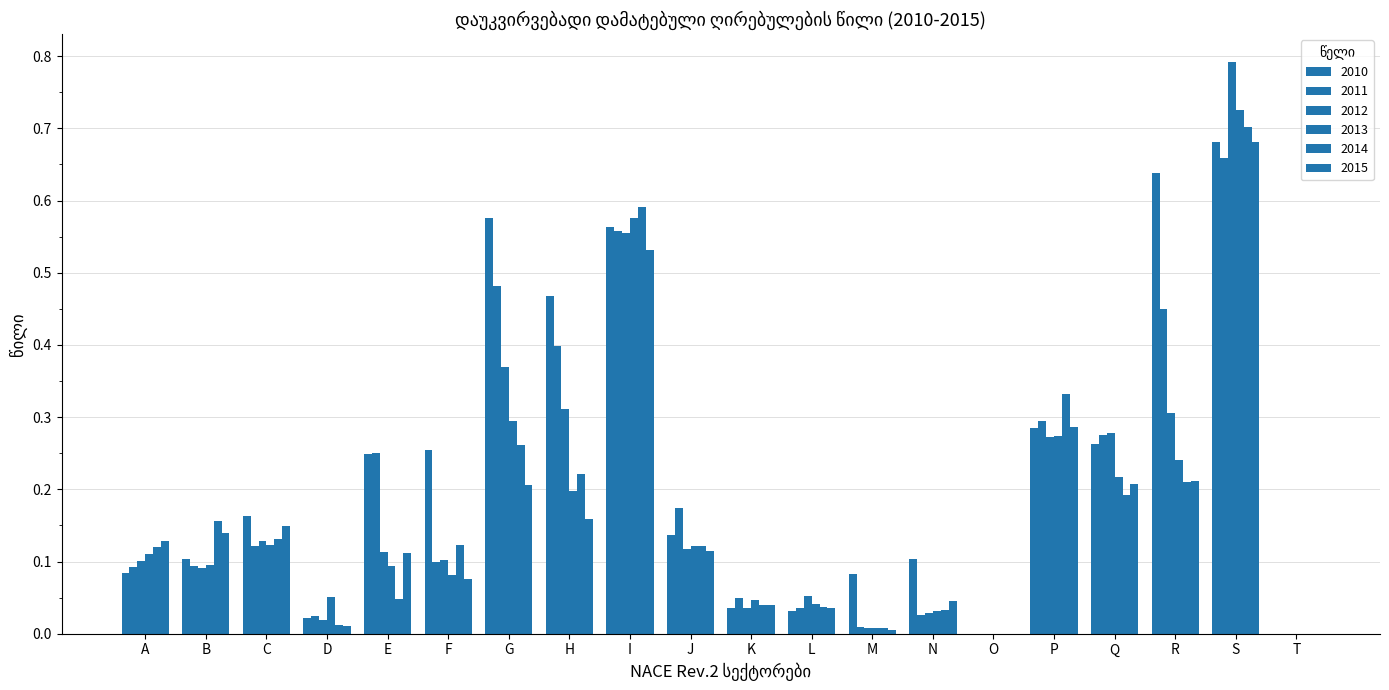

Reading left to right, what are all the values shown in this chart?

2010: 0.1	0.1	0.2	0.0	0.2	0.3	0.6	0.5	0.6	0.1	0.0	0.0	0.1	0.1	0.0	0.3	0.3	0.6	0.7	0.0
2011: 0.1	0.1	0.1	0.0	0.2	0.1	0.5	0.4	0.6	0.2	0.0	0.0	0.0	0.0	0.0	0.3	0.3	0.5	0.7	0.0
2012: 0.1	0.1	0.1	0.0	0.1	0.1	0.4	0.3	0.6	0.1	0.0	0.1	0.0	0.0	0.0	0.3	0.3	0.3	0.8	0.0
2013: 0.1	0.1	0.1	0.1	0.1	0.1	0.3	0.2	0.6	0.1	0.0	0.0	0.0	0.0	0.0	0.3	0.2	0.2	0.7	0.0
2014: 0.1	0.2	0.1	0.0	0.0	0.1	0.3	0.2	0.6	0.1	0.0	0.0	0.0	0.0	0.0	0.3	0.2	0.2	0.7	0.0
2015: 0.1	0.1	0.1	0.0	0.1	0.1	0.2	0.2	0.5	0.1	0.0	0.0	0.0	0.0	0.0	0.3	0.2	0.2	0.7	0.0